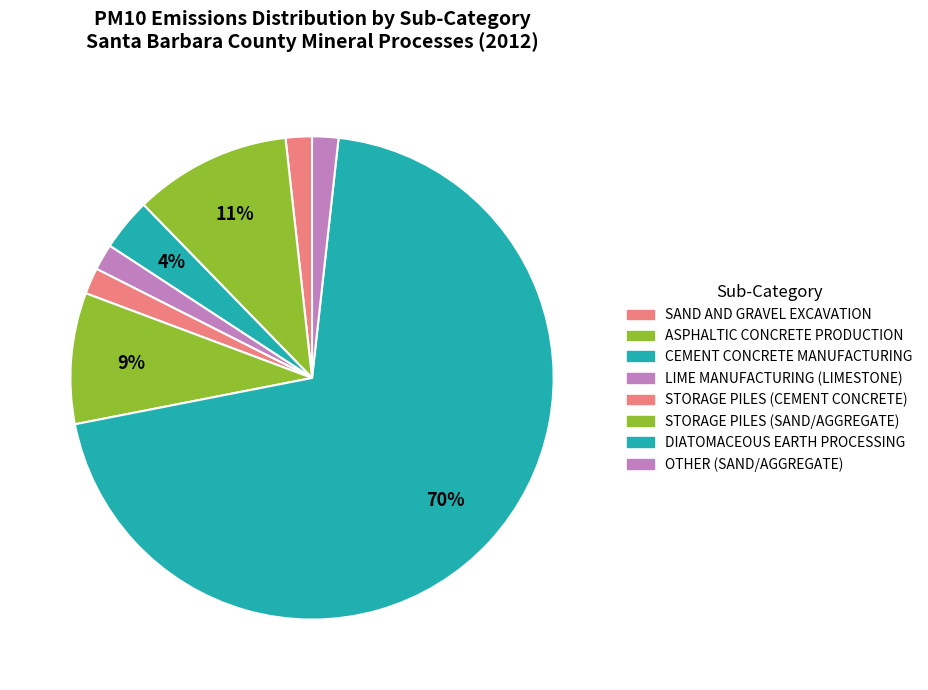

Combined, what portion of the pie is ASPHALTIC CONCRETE PRODUCTION and OTHER (SAND/AGGREGATE)?

12.3%